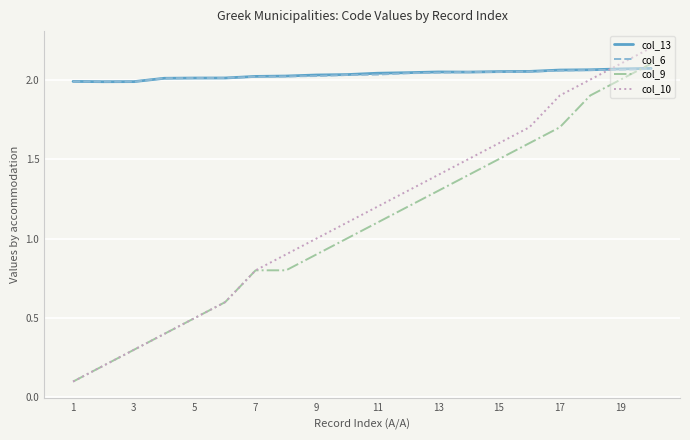

What is the maximum value shown in the chart?

2.2